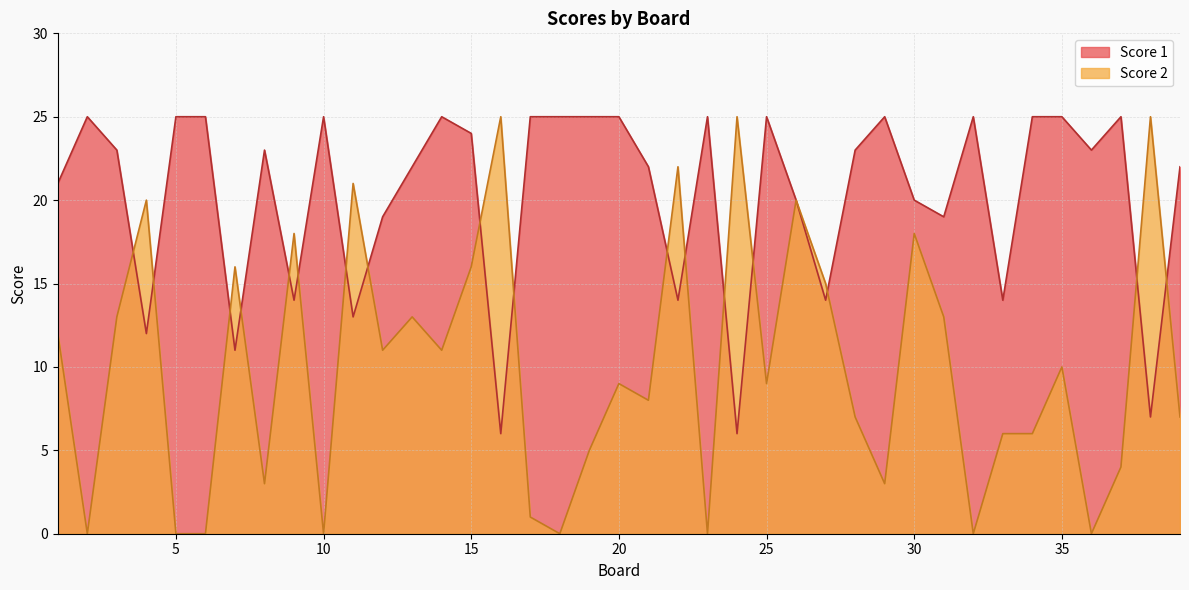

Reading left to right, extract all data points from this chart.

Score 1: 21	25	23	12	25	25	11	23	14	25	13	19	22	25	24	6	25	25	25	25	22	14	25	6	25	20	14	23	25	20	19	25	14	25	25	23	25	7	22
Score 2: 12	0	13	20	0	0	16	3	18	0	21	11	13	11	16	25	1	0	5	9	8	22	0	25	9	20	15	7	3	18	13	0	6	6	10	0	4	25	7